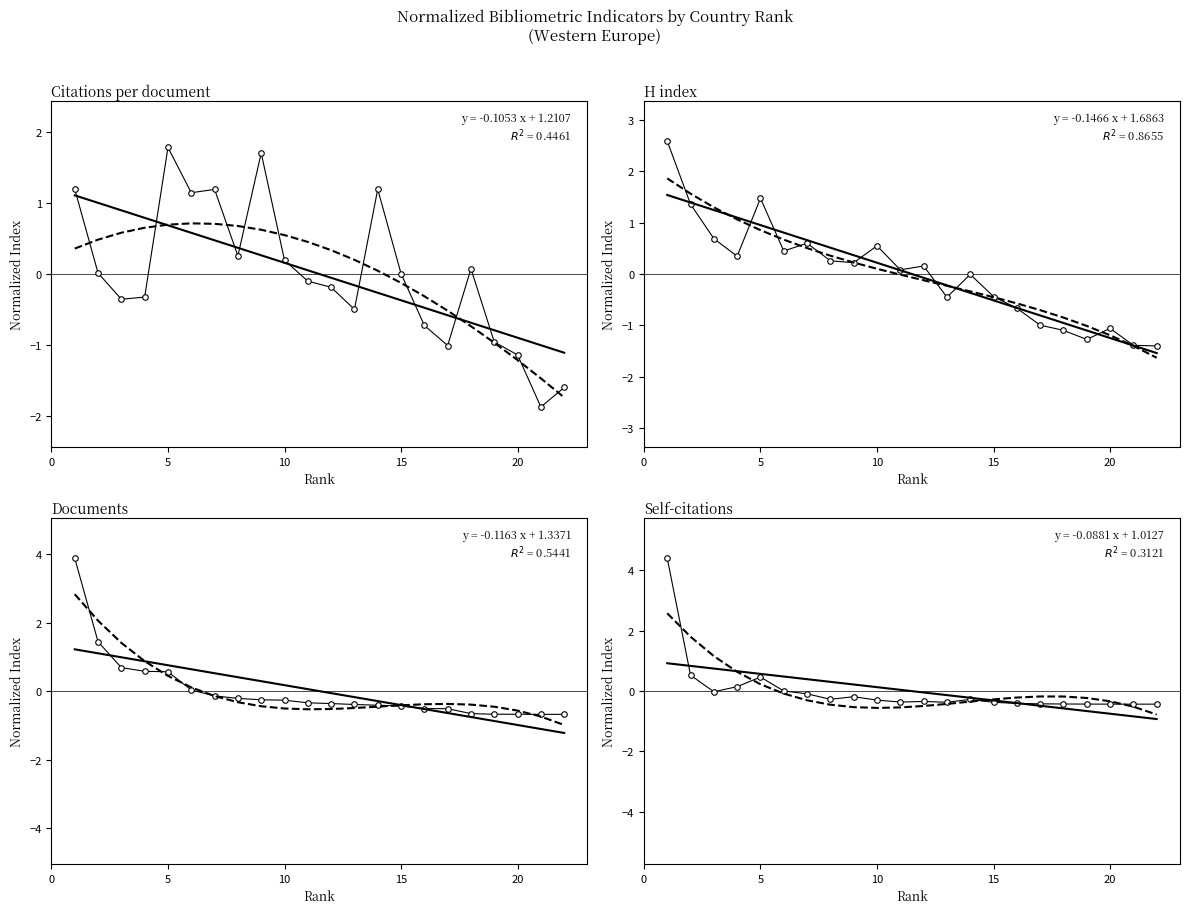

Is it true that Trend (solid) equals 0.1 at 25?

False